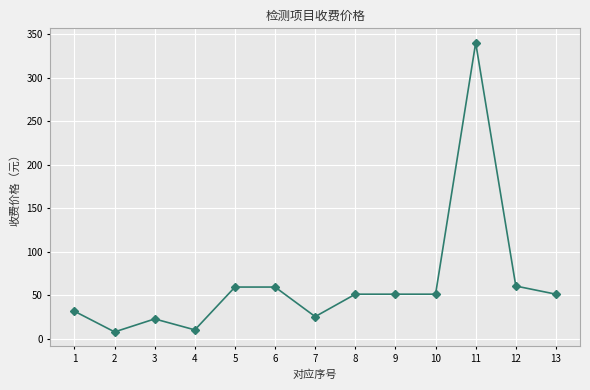

At which category does the data reach its first local valley?

2